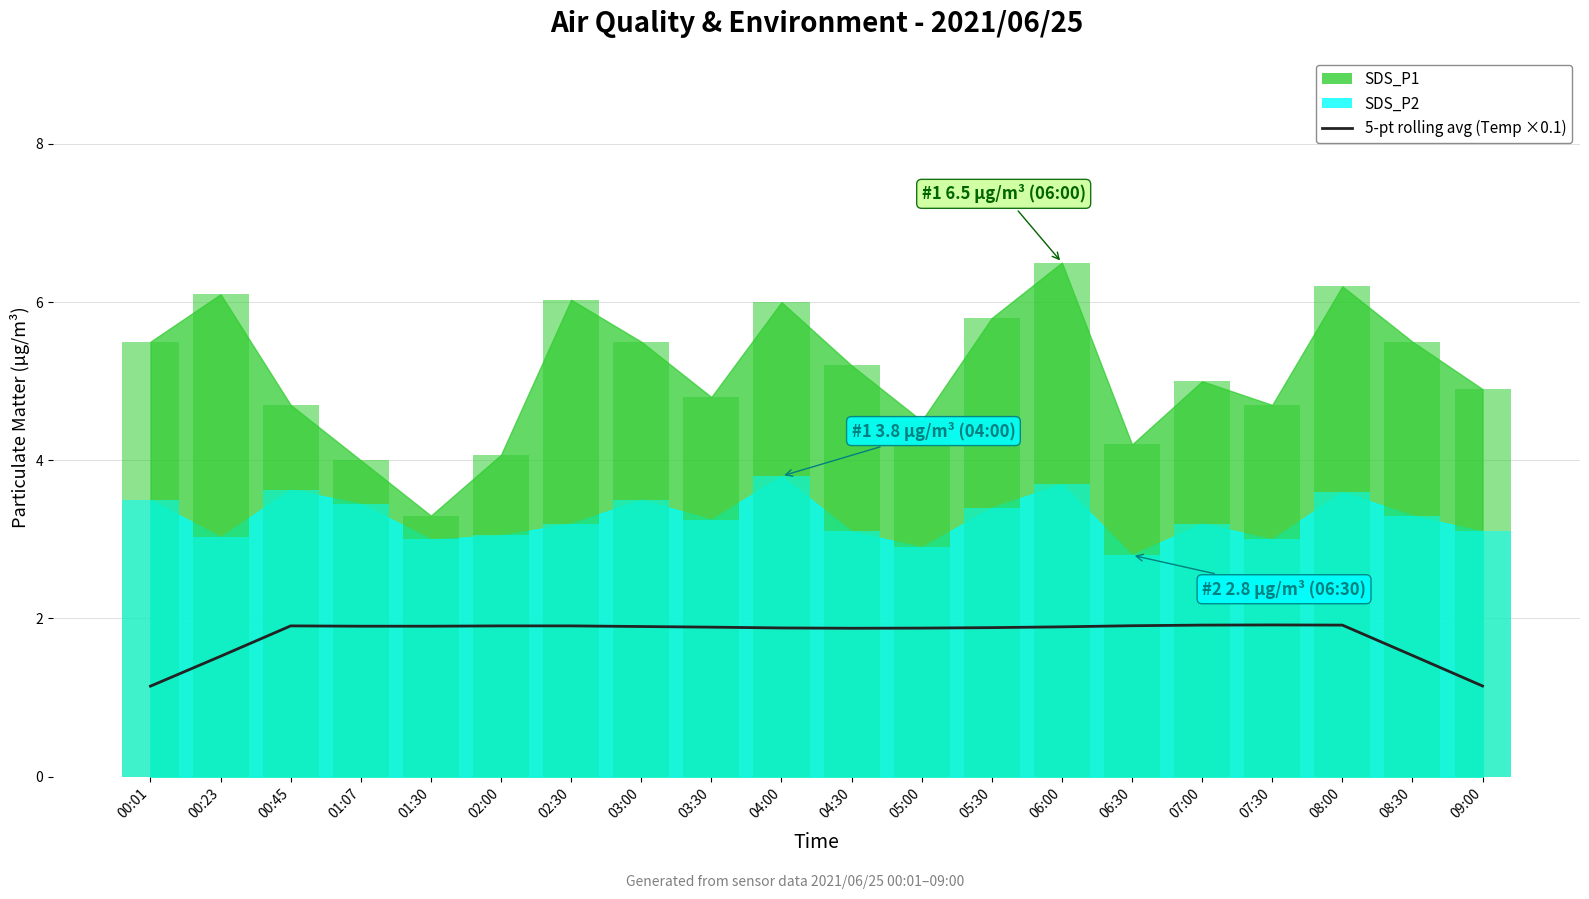

What is the minimum value shown in the chart?

1.1